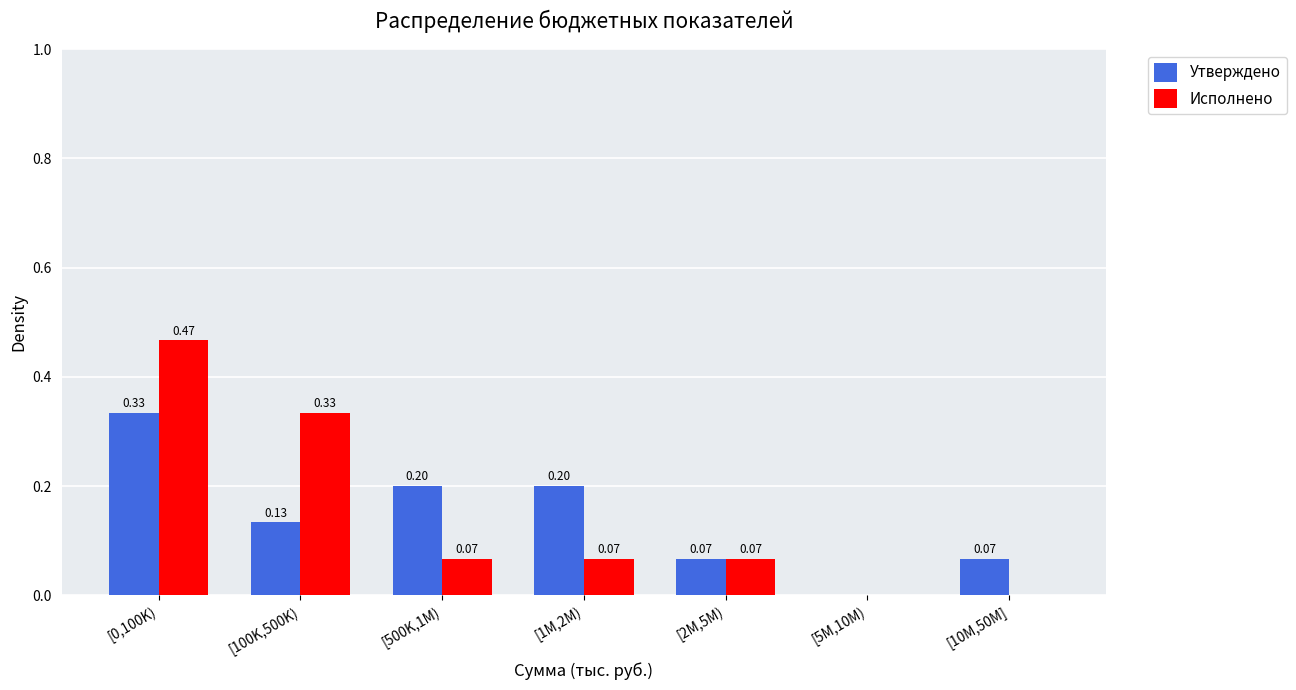

At which category is the sum across all series the highest?

[0,100K)